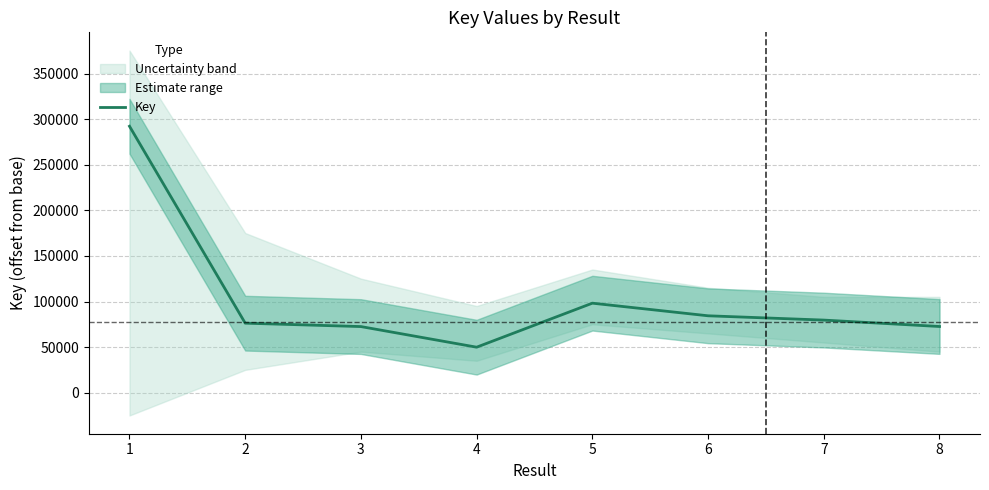

Where is the data nearest to the value 171100?

5